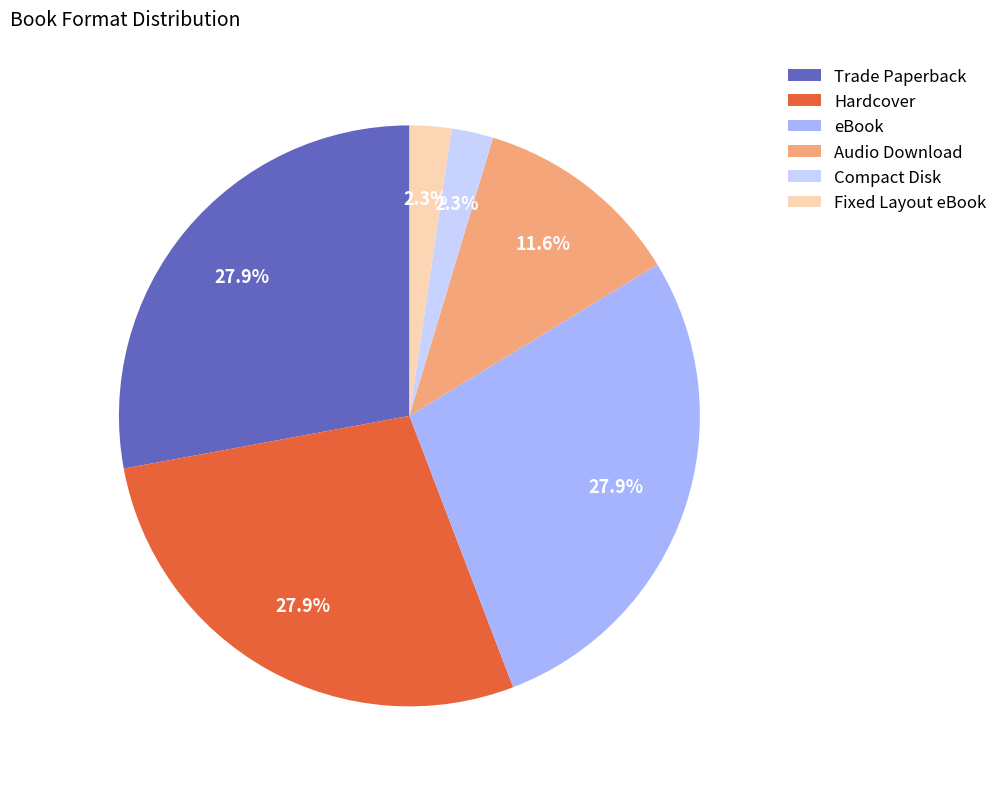

Which has a higher value, Audio Download or Hardcover?

Hardcover